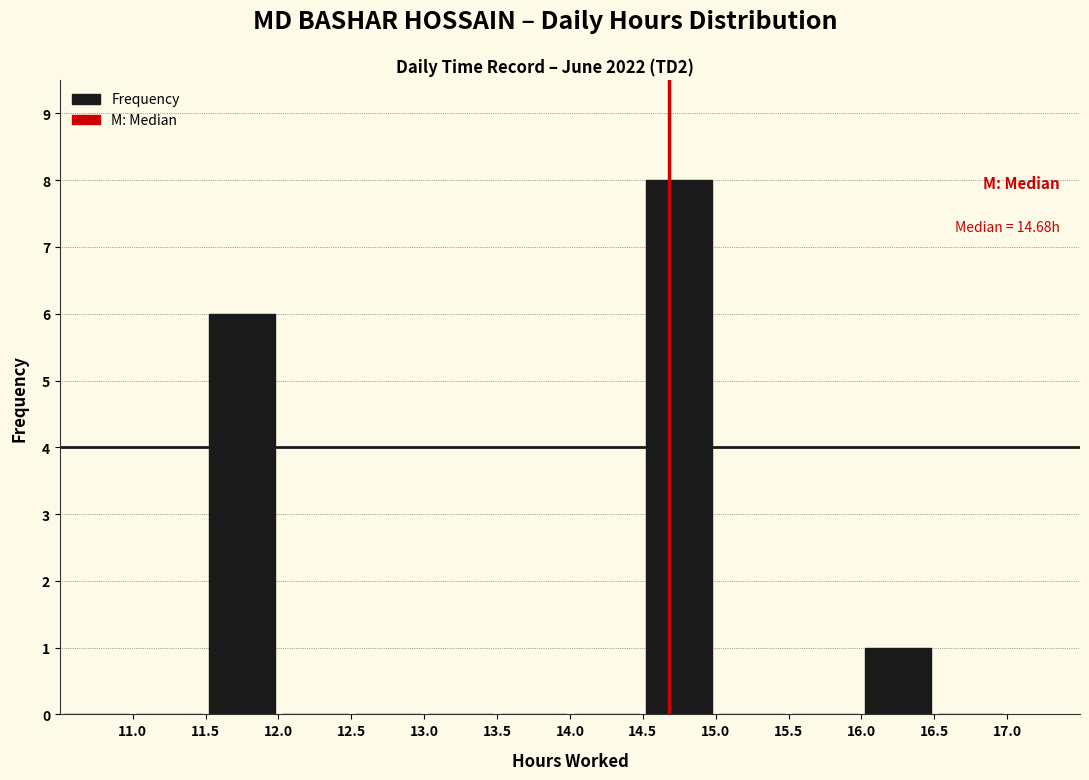

Over which range of the x-axis is the bar tallest?

14.5 to 15.0